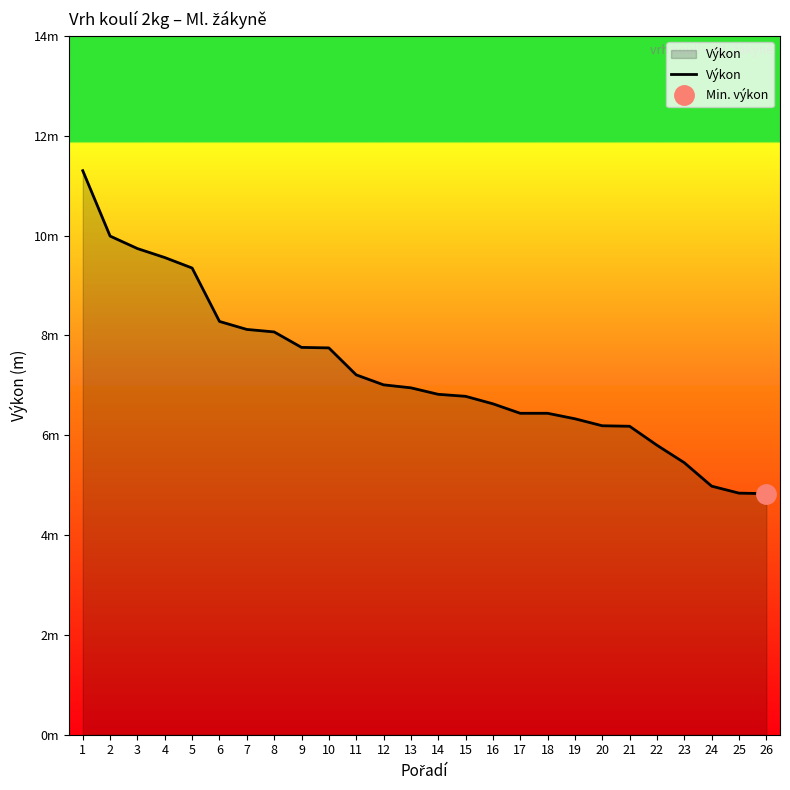

List the labels in order of value, largest first.

1, 2, 3, 4, 5, 6, 7, 8, 9, 10, 11, 12, 13, 14, 15, 16, 17, 18, 19, 20, 21, 22, 23, 24, 25, 26